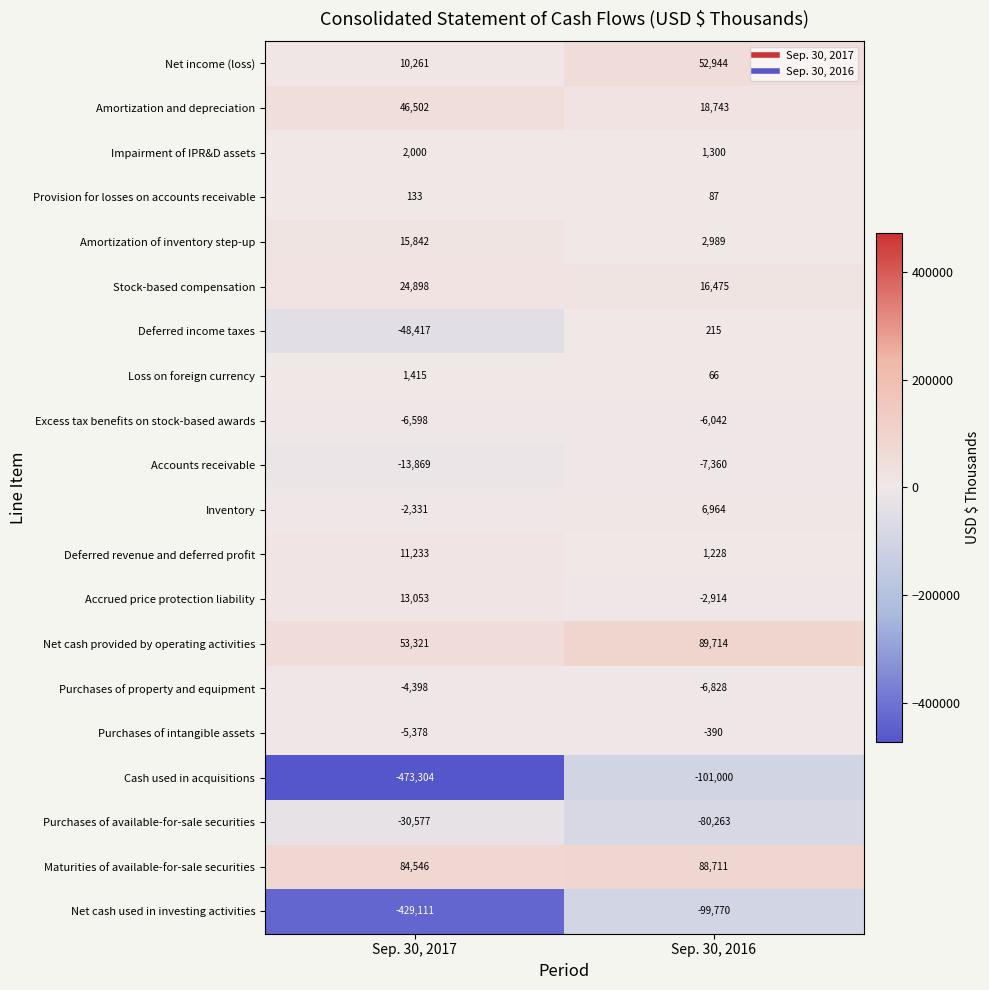

Count the number of data series in this chart.

20